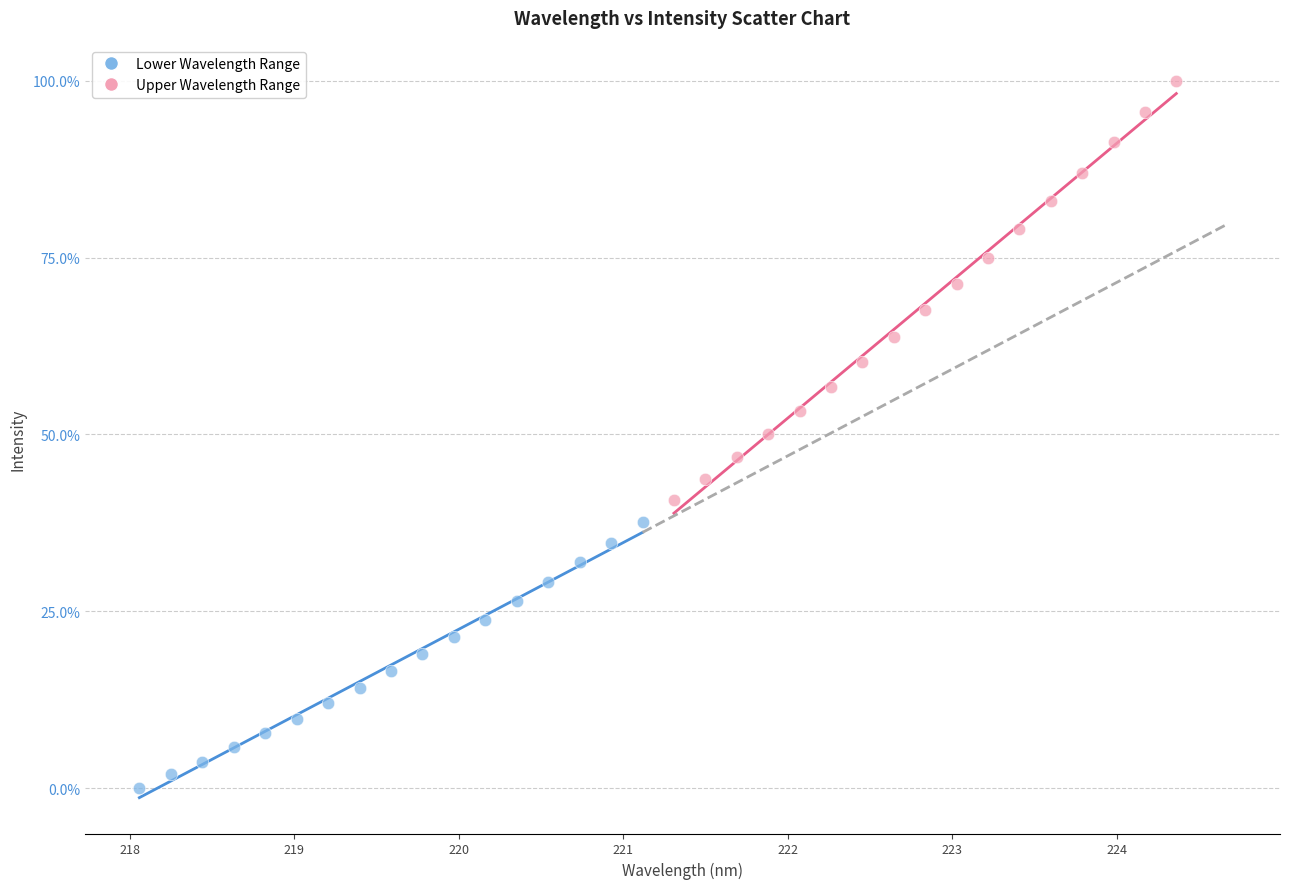

Which series contains the highest Y value?

Upper Wavelength Range